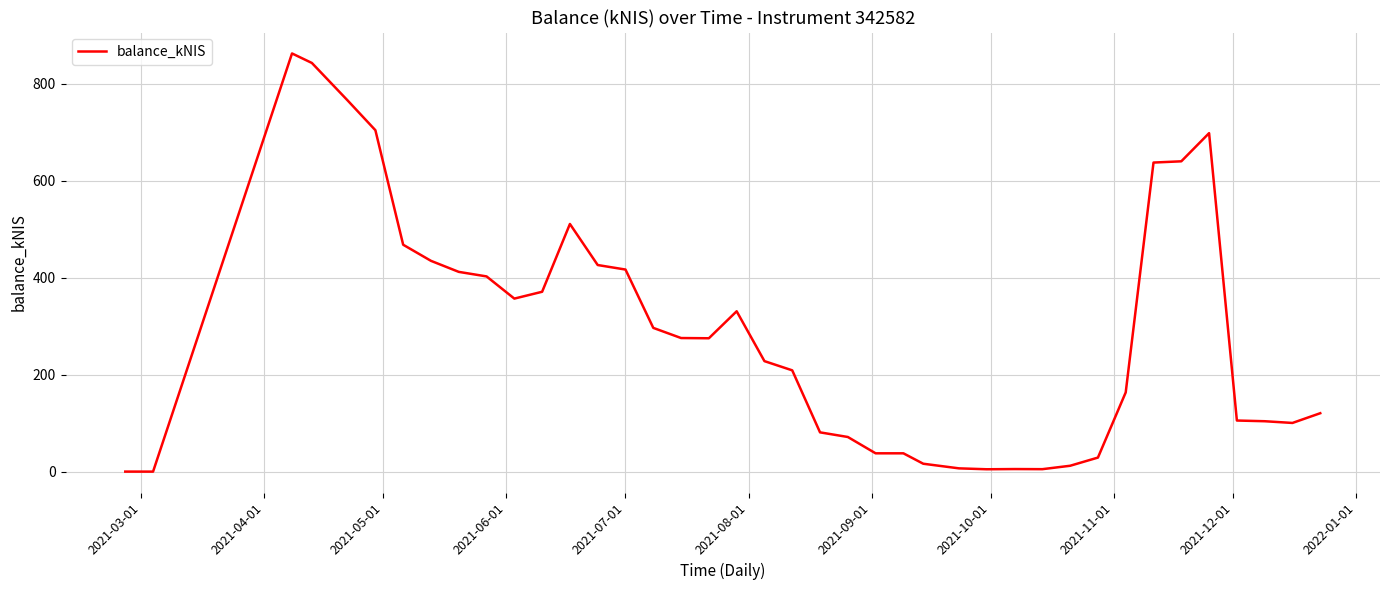

What is the difference between the maximum and minimum values?

862.6